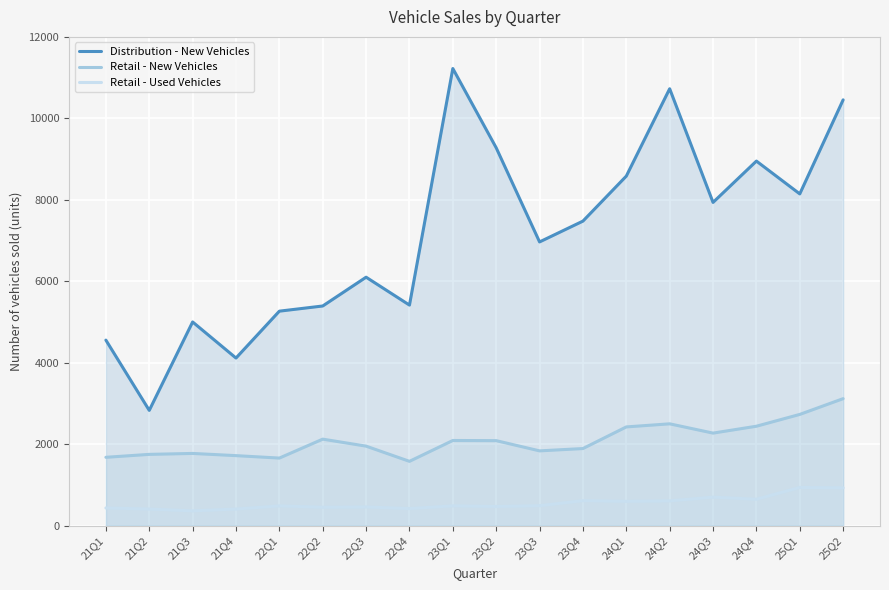

What is the total value across all series at 23Q4?

9984